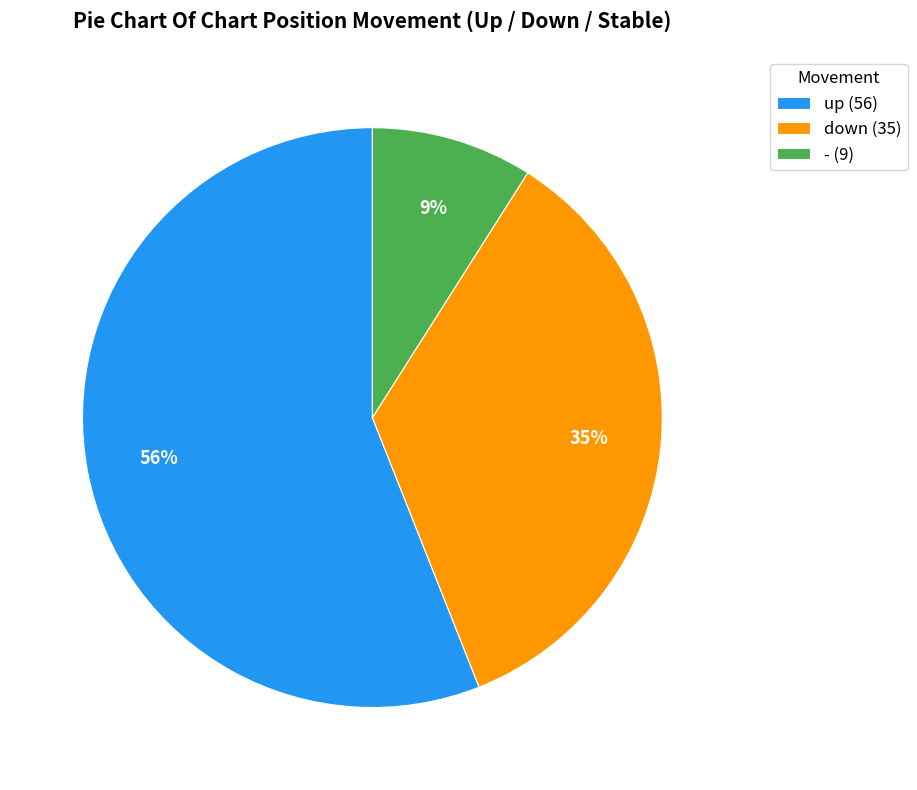

How many slices are in this pie chart?

3